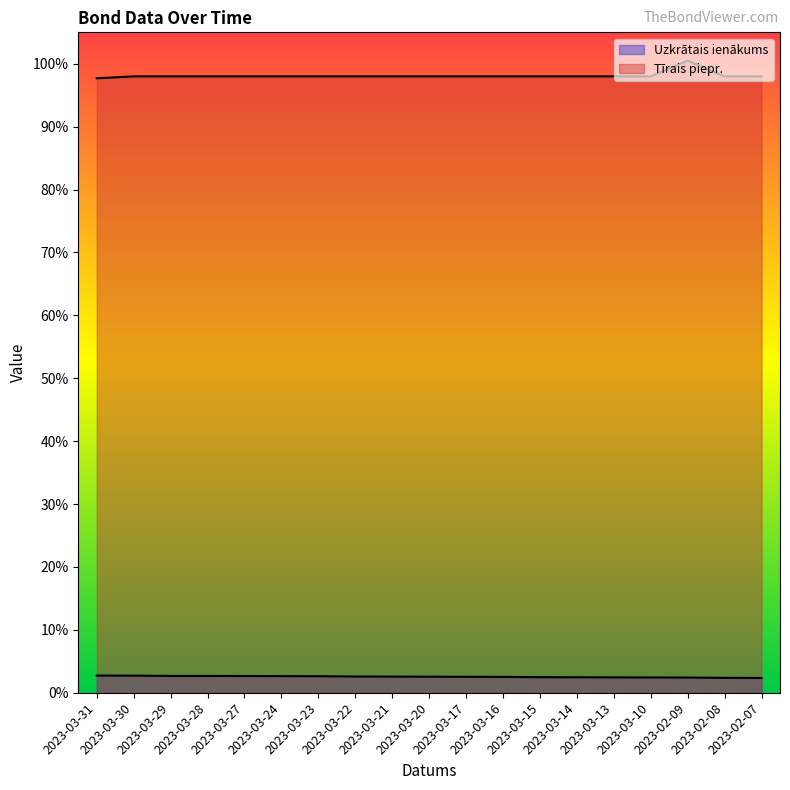

Which series has the largest range (max minus min)?

Tīrais piepr.